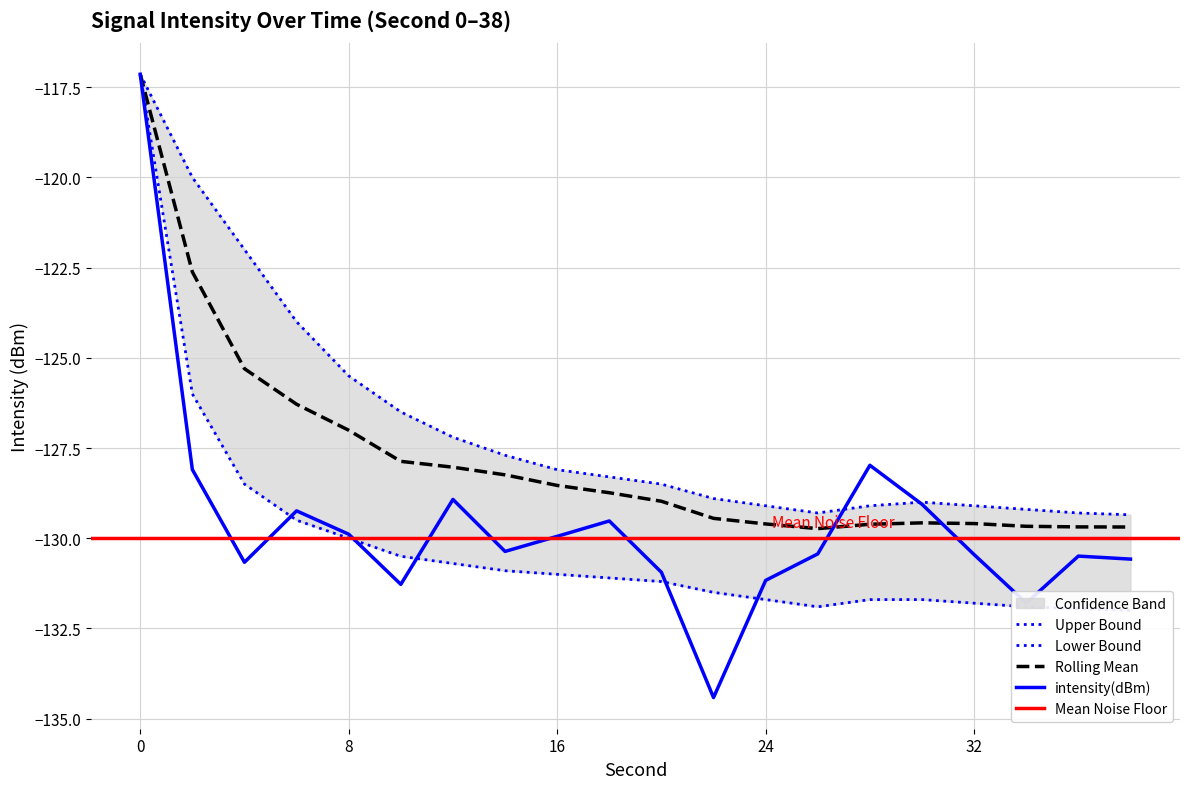

The lower_bound series shows -130.7 at 12. True or false?

True